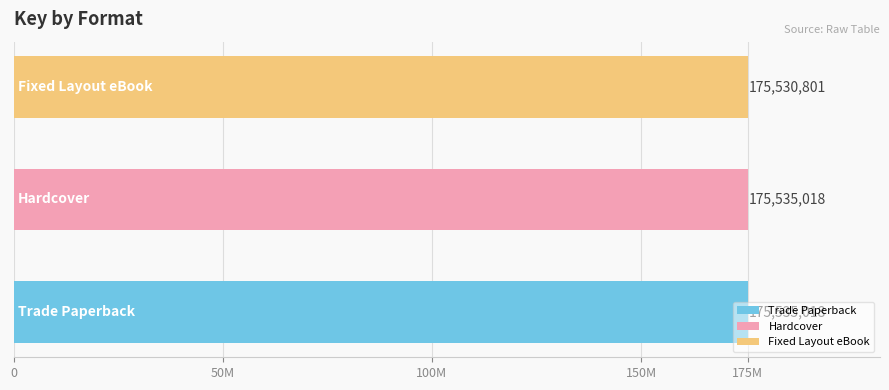

What is the maximum value shown in the chart?

175535018